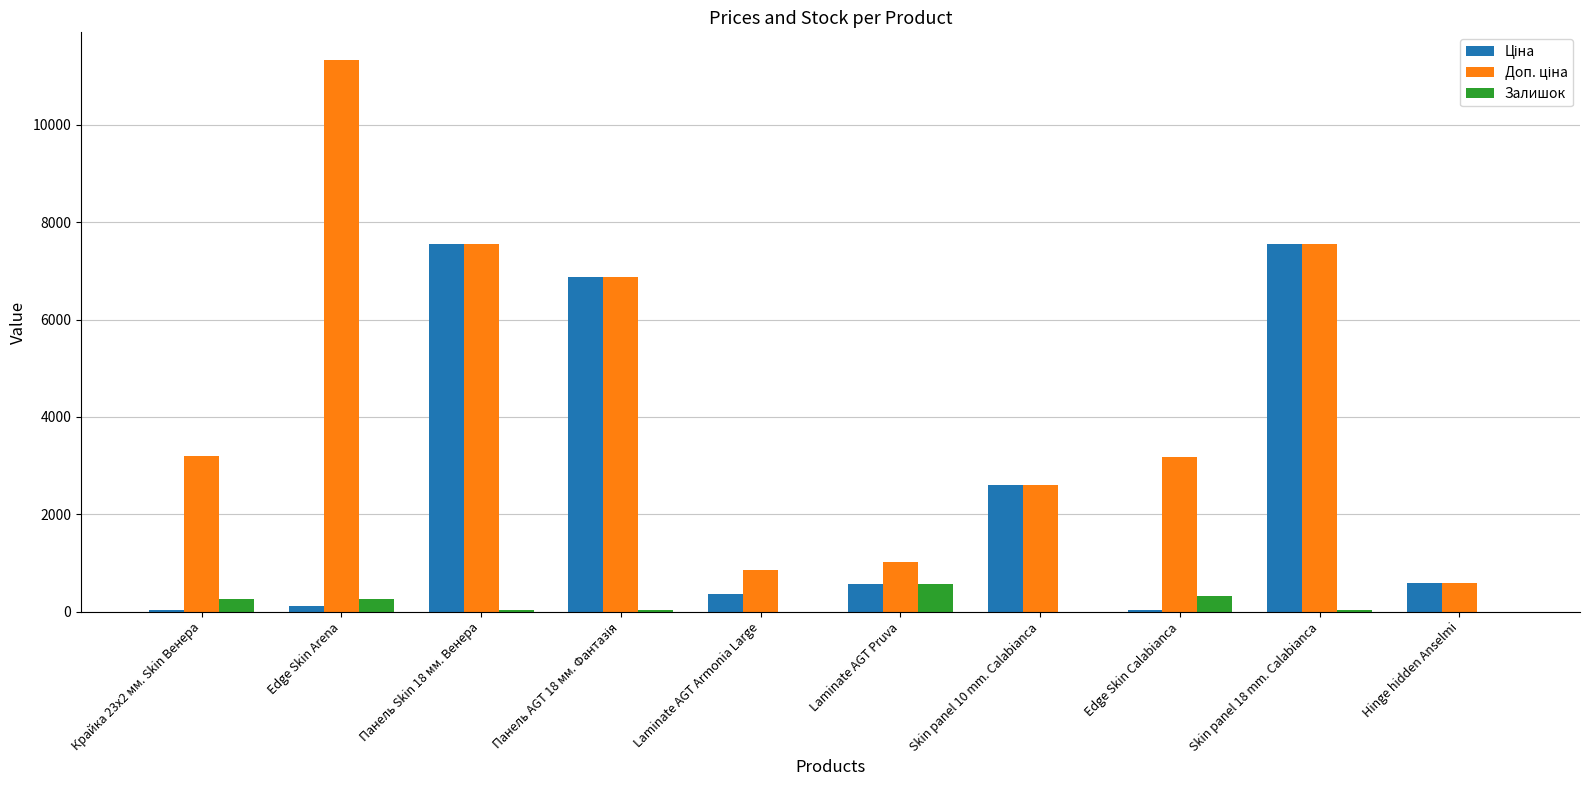

Count the number of categories in the chart.

10